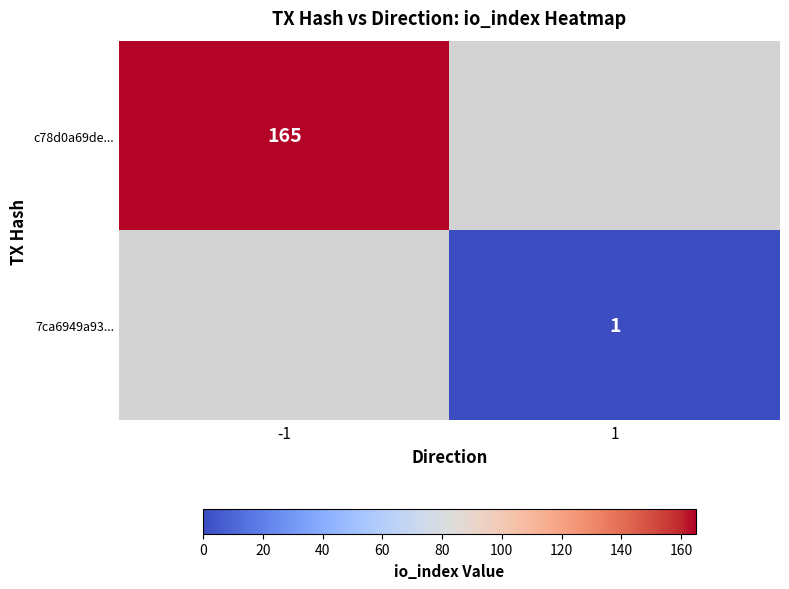

True or false: c78d0a69de... has a value of 75 at -1.

False